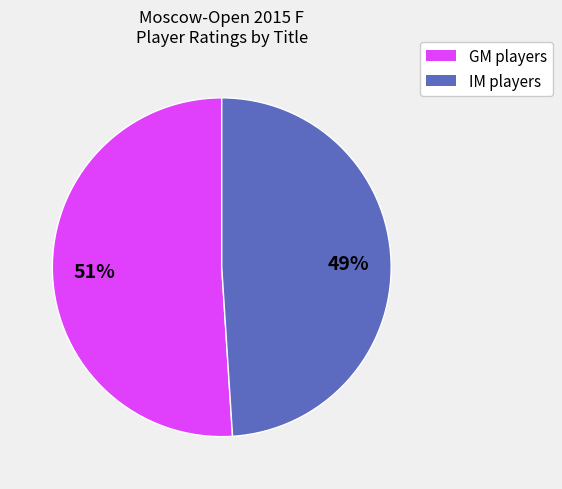

Is there a majority slice in this chart?

Yes